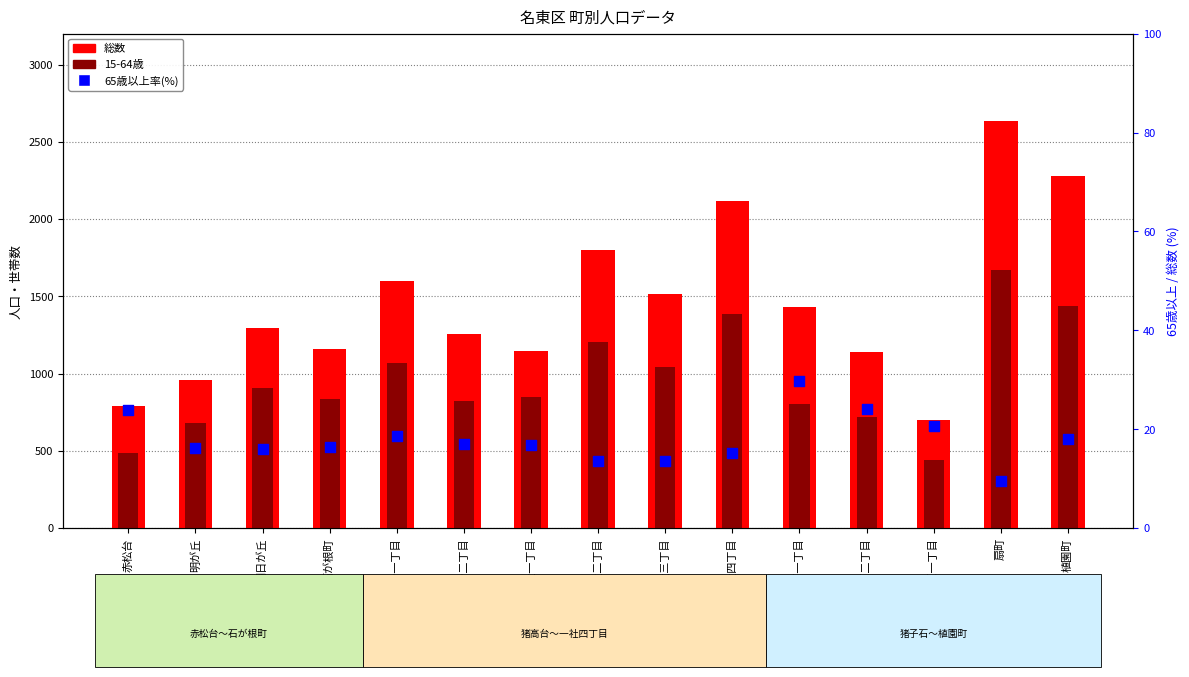

Which series reaches the maximum Y coordinate?

総数